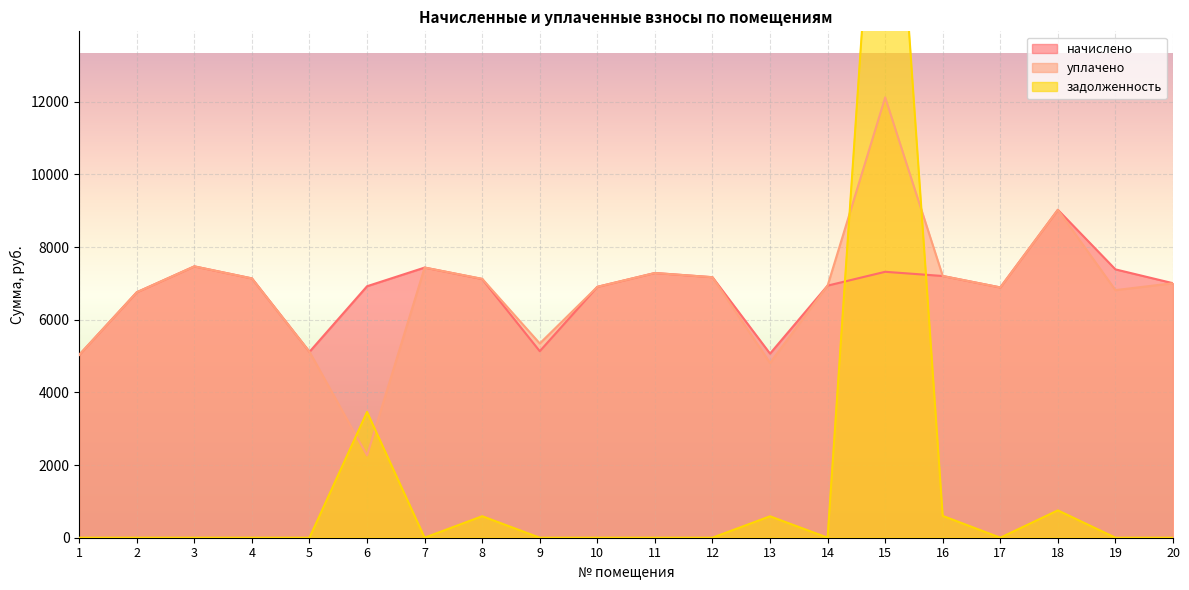

What is the value of the начислено point at the 16th from the left?

7203.6